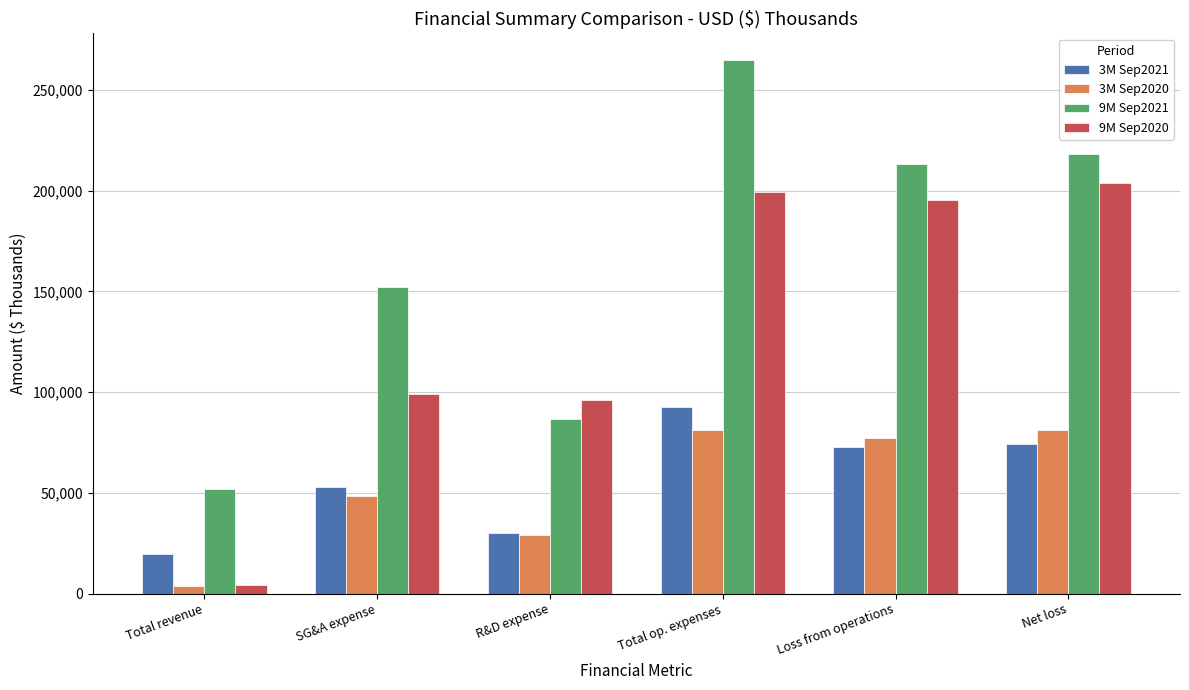

At which label does 9M Sep2020 first exceed 195193?

Total op. expenses